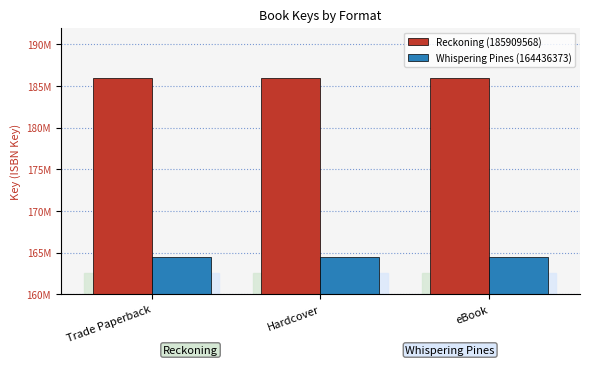

Is it true that Reckoning (185909568) equals 281178076 at Trade Paperback?

False